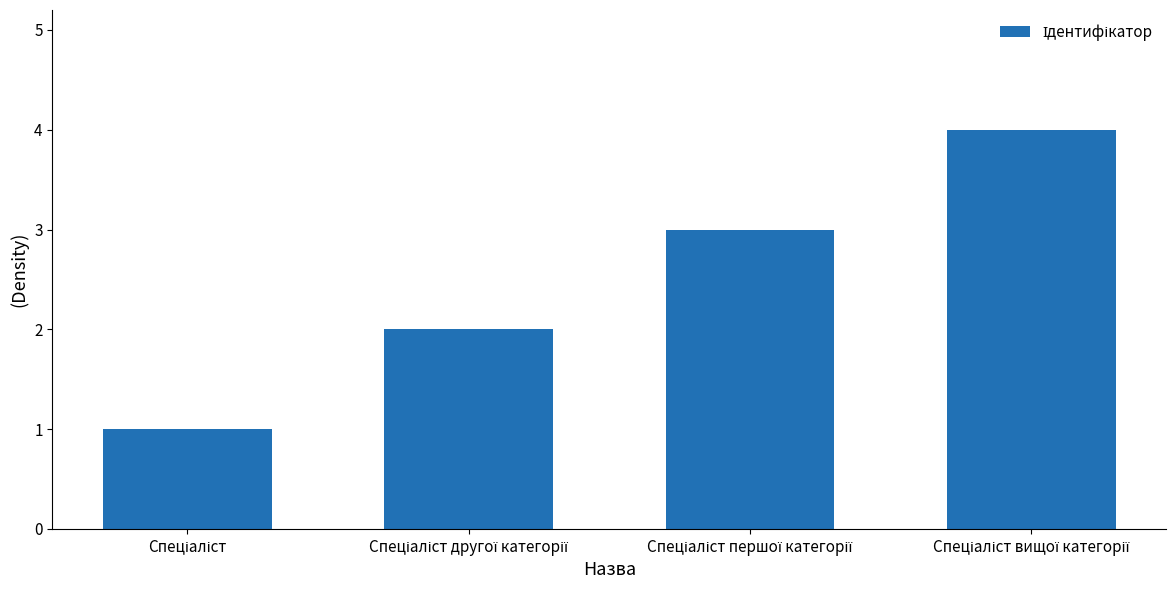

Reading left to right, extract all data points from this chart.

1	2	3	4